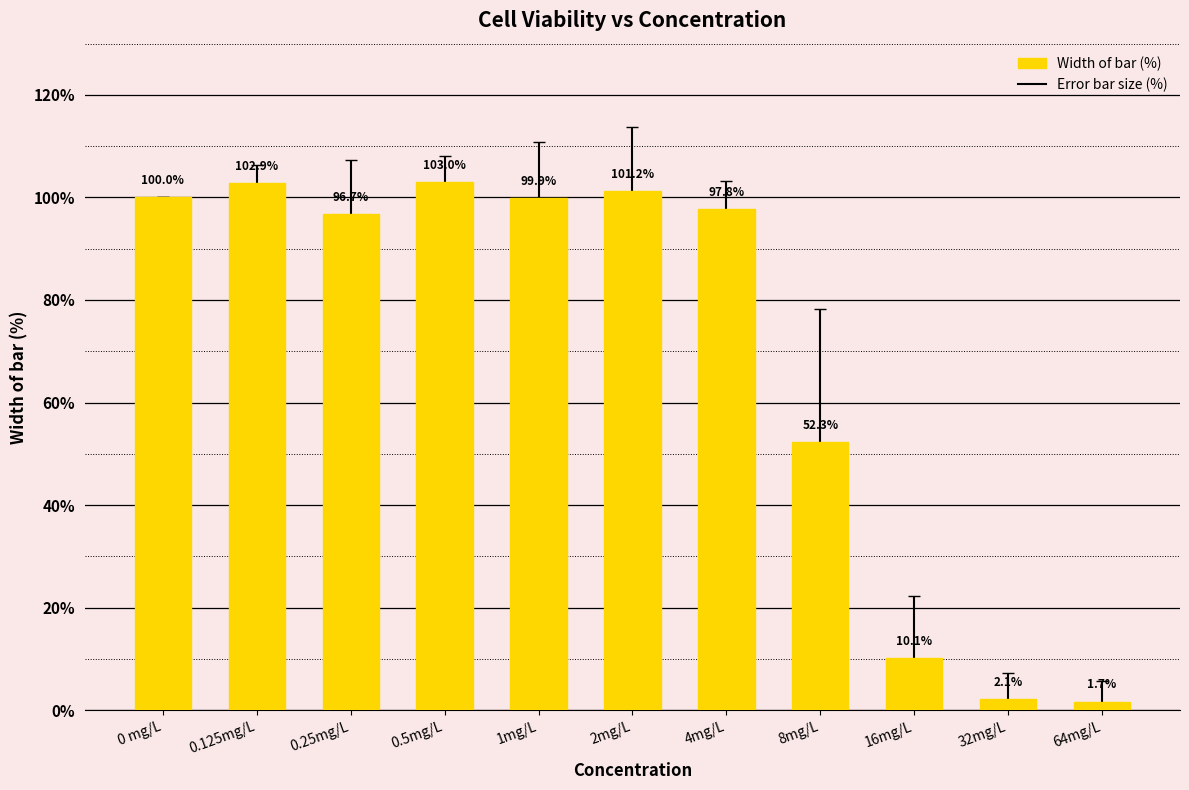

Rank the categories by value from highest to lowest.

0.5mg/L, 0.125mg/L, 2mg/L, 0 mg/L, 1mg/L, 4mg/L, 0.25mg/L, 8mg/L, 16mg/L, 32mg/L, 64mg/L